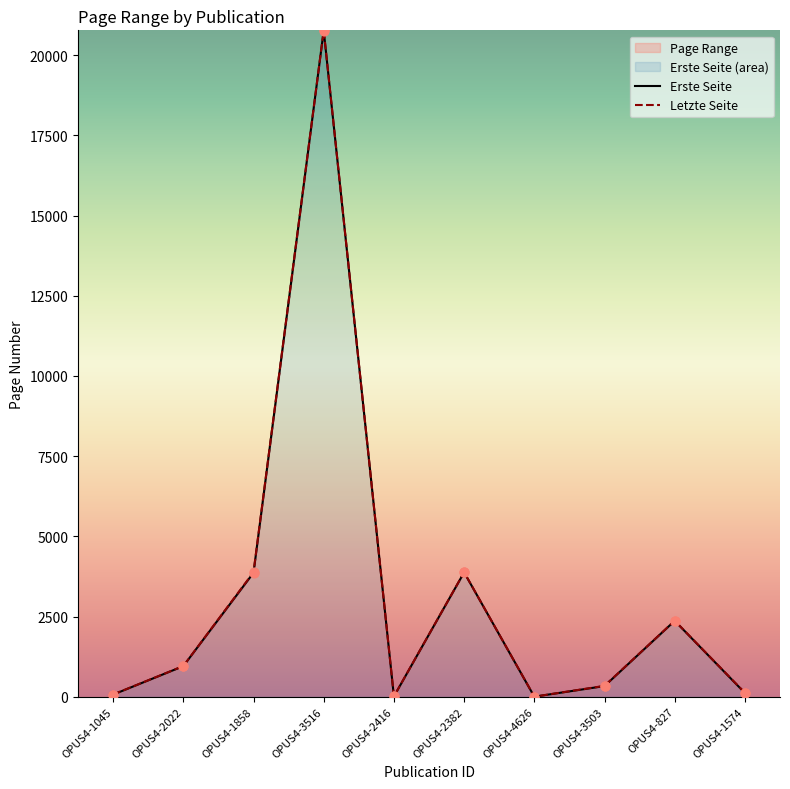

At how many categories does at least one series exceed 10796?

1